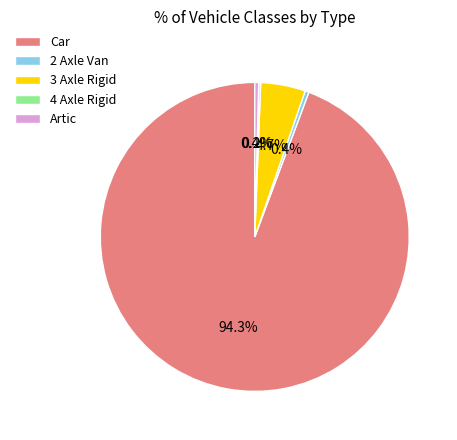

Combined, what portion of the pie is Car and 2 Axle Van?

94.7%